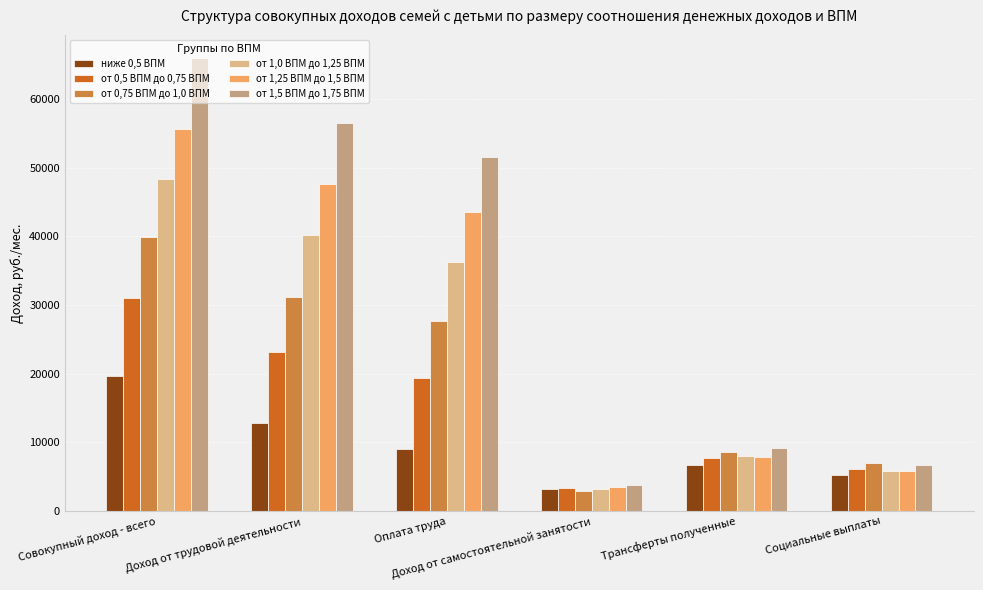

Reading right to left, what are all the values shown in this chart?

ниже 0,5 ВПМ: 5308.2	6748.3	3209.2	9108.2	12873.4	19650.8
от 0,5 ВПМ до 0,75 ВПМ: 6131.9	7714.7	3313.5	19339.8	23188.3	30959.4
от 0,75 ВПМ до 1,0 ВПМ: 6982.2	8603.7	2967.8	27628.3	31234.5	39908.4
от 1,0 ВПМ до 1,25 ВПМ: 5803.7	7956.4	3179.9	36291.6	40257.1	48361.7
от 1,25 ВПМ до 1,5 ВПМ: 5899.5	7872.5	3475.7	43586.6	47674.3	55692.1
от 1,5 ВПМ до 1,75 ВПМ: 6782.0	9125.3	3774.1	51581.0	56540.1	65949.4